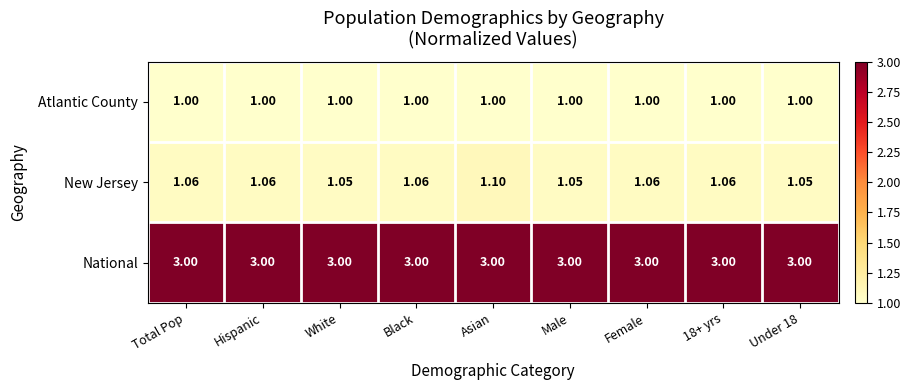

At Total Pop, list the series in order from smallest to largest.

Atlantic County, New Jersey, National